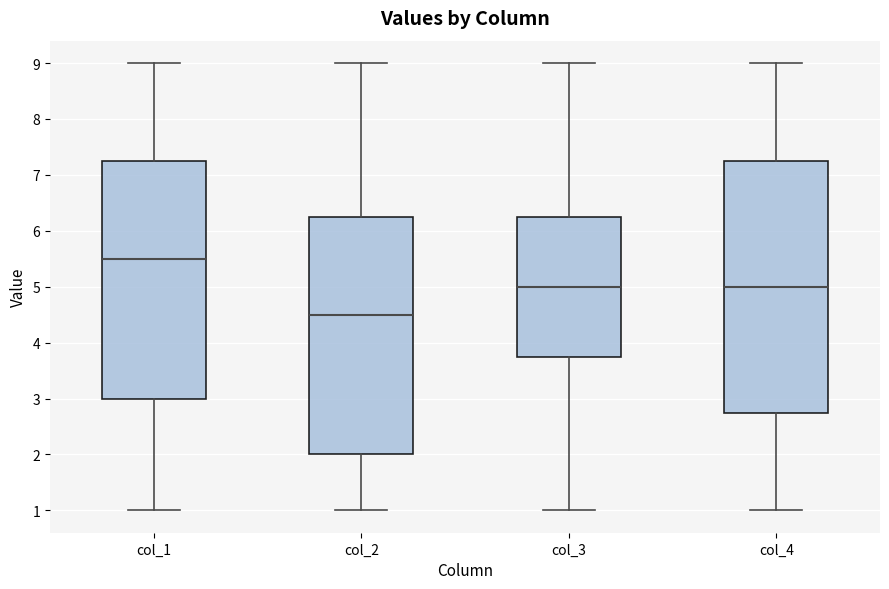

Where does the median line of the box for col_1 sit on the y-axis? The values are not printed on the chart, so give them approximately, as read against the axis.

5.5